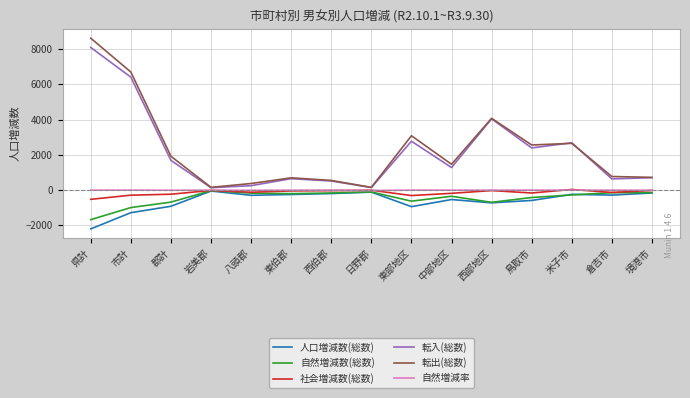

Does the chart display data point markers on the line(s)?

No